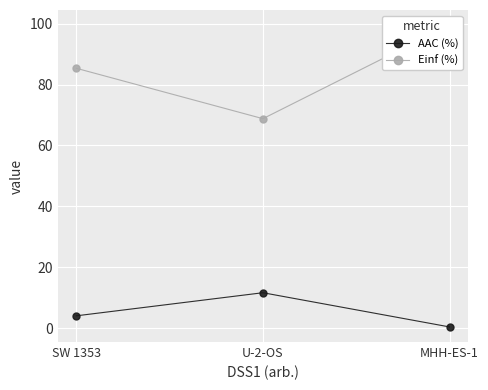

Is it true that Einf (%) equals 146.6 at SW 1353?

False